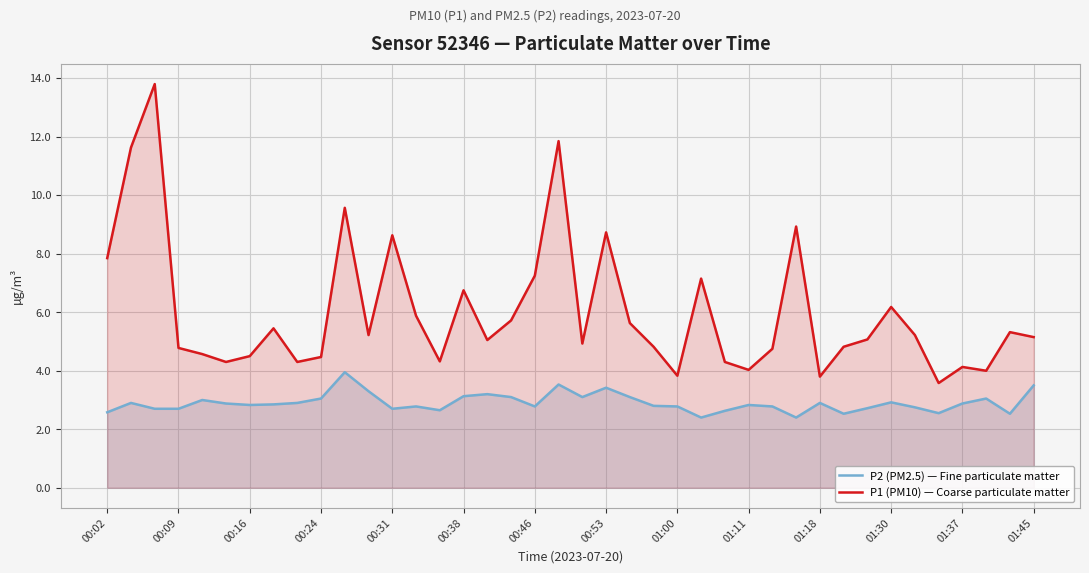

Which series has the widest spread of values?

P1 (PM10) — Coarse particulate matter